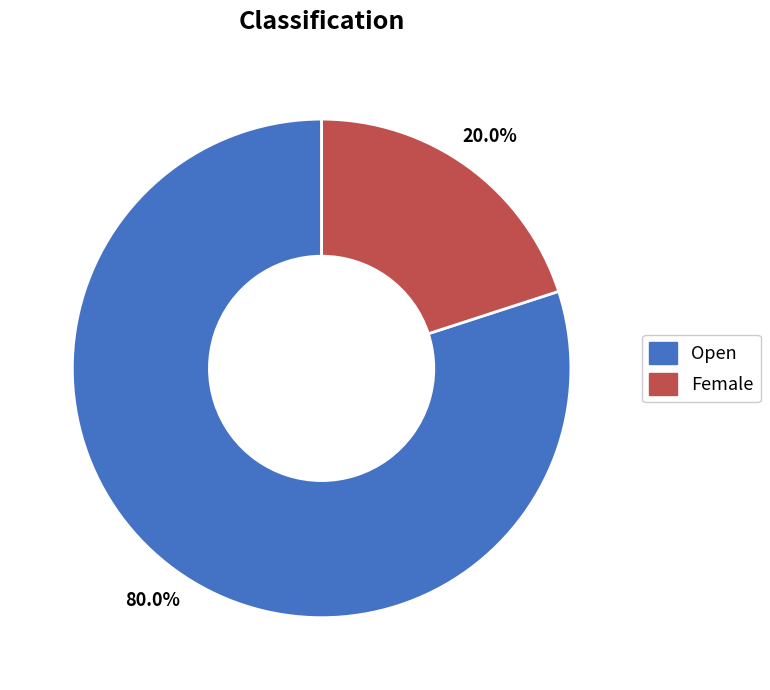

Is there a majority slice in this chart?

Yes